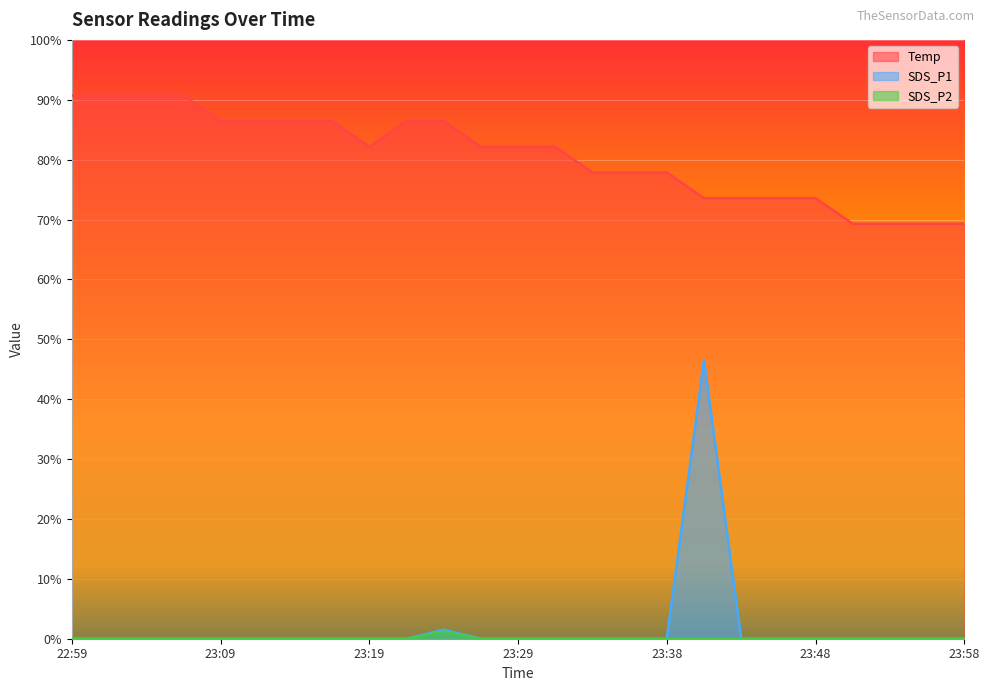

Between 23:14 and 23:21, which is larger?

23:14